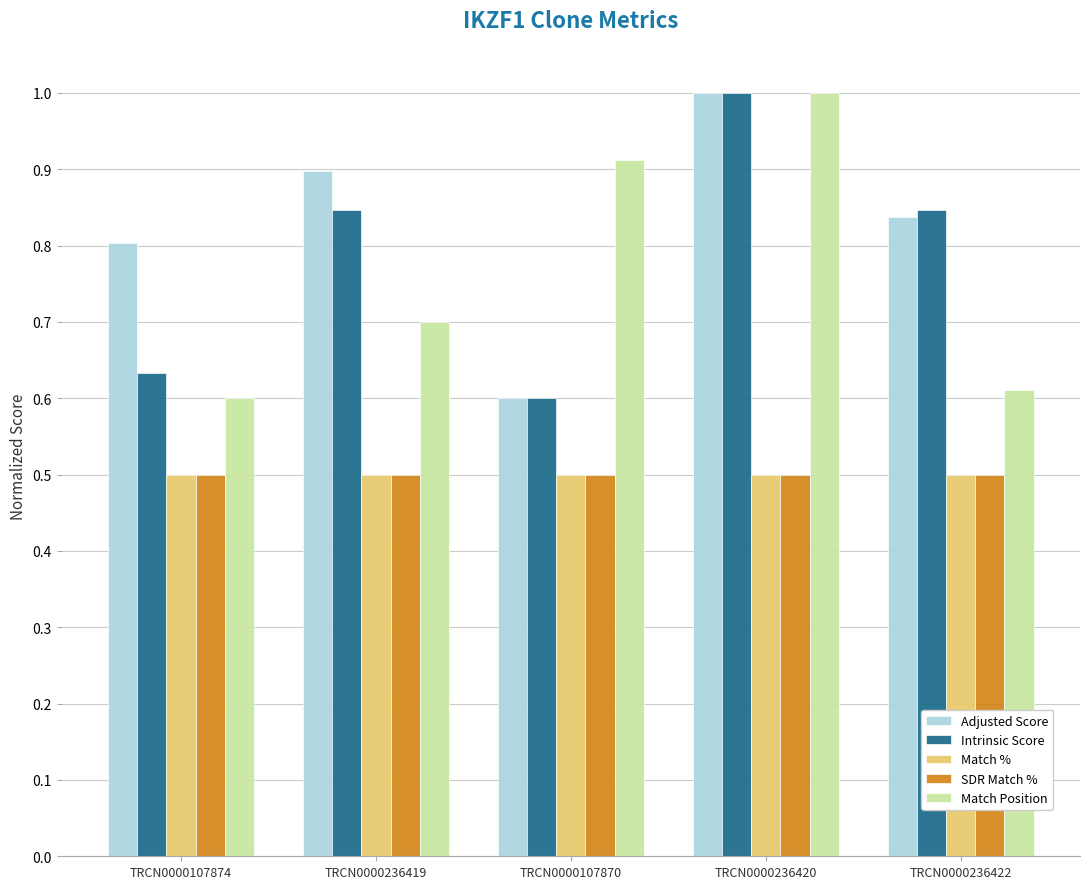

What is the value of the Adjusted Score bar at the 4th from the left?

1.0